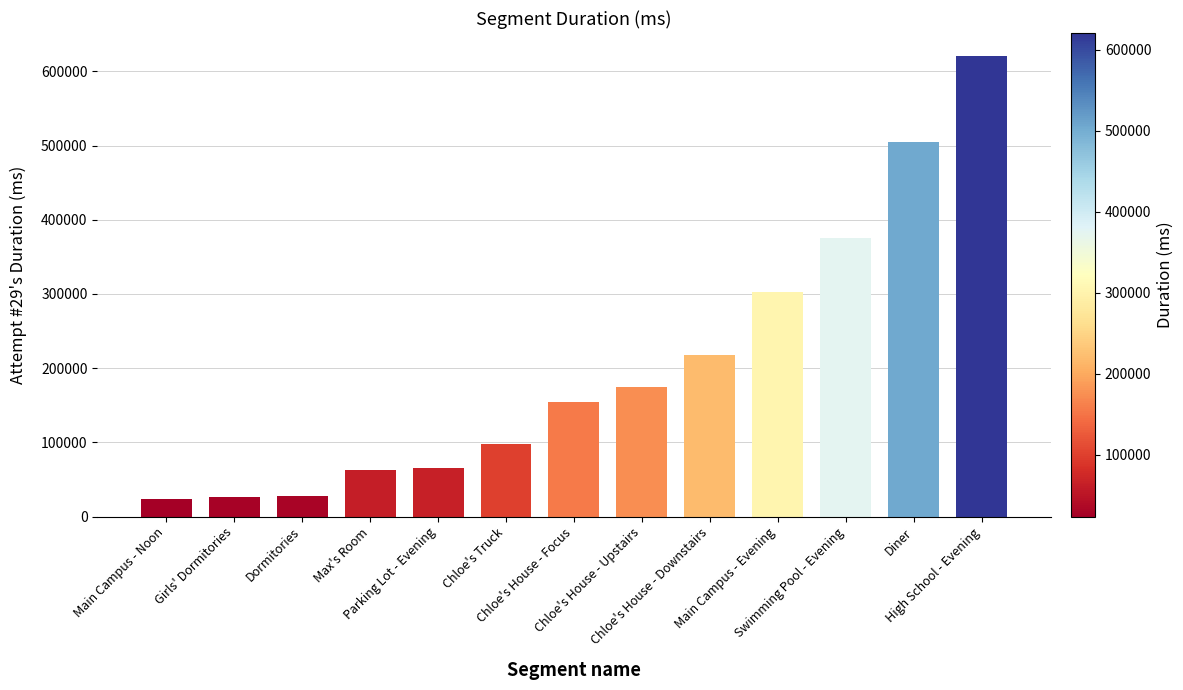

What is the difference between the maximum and minimum values?

597307